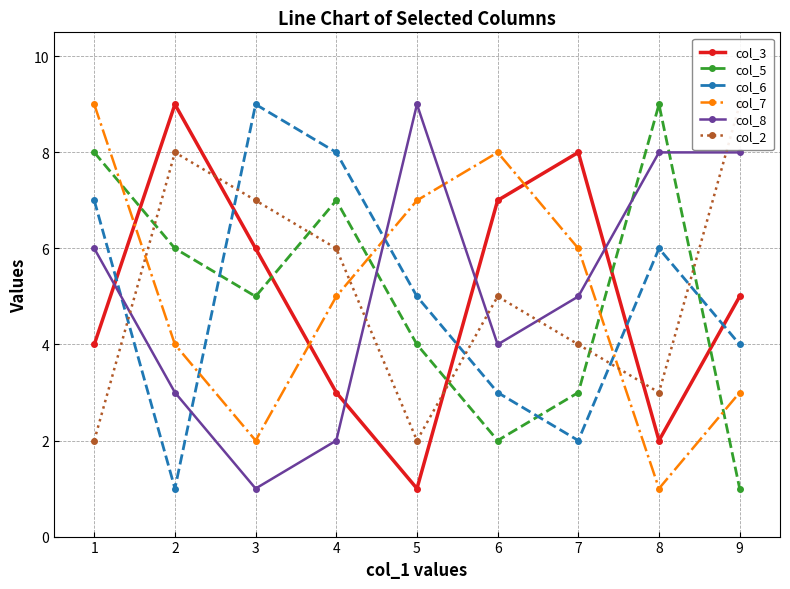

Between which two adjacent categories do col_6 and col_3 first intersect?

1 and 2